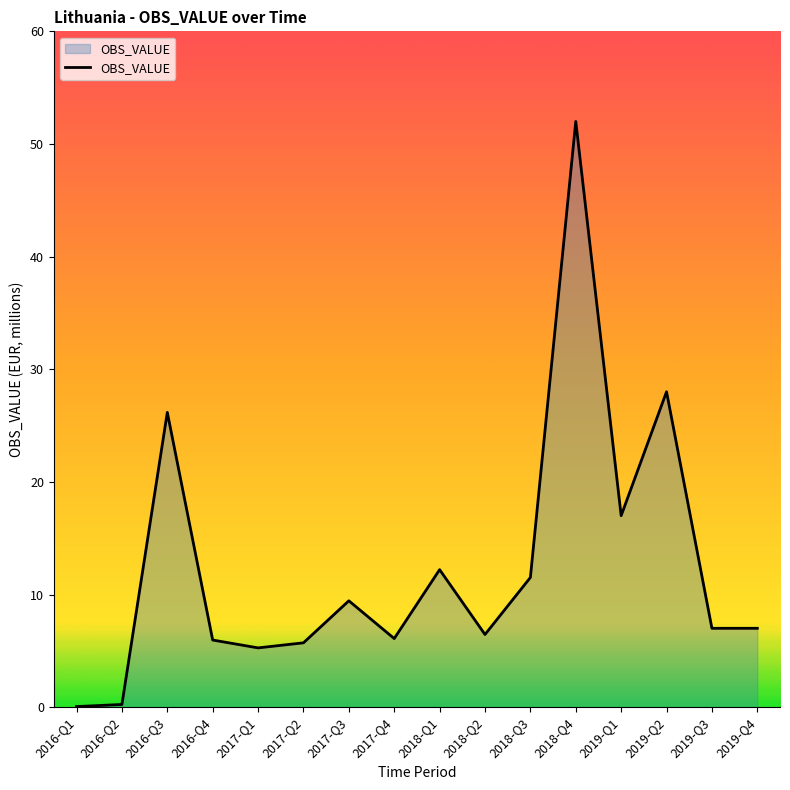

What is the greatest value displayed?

52.0